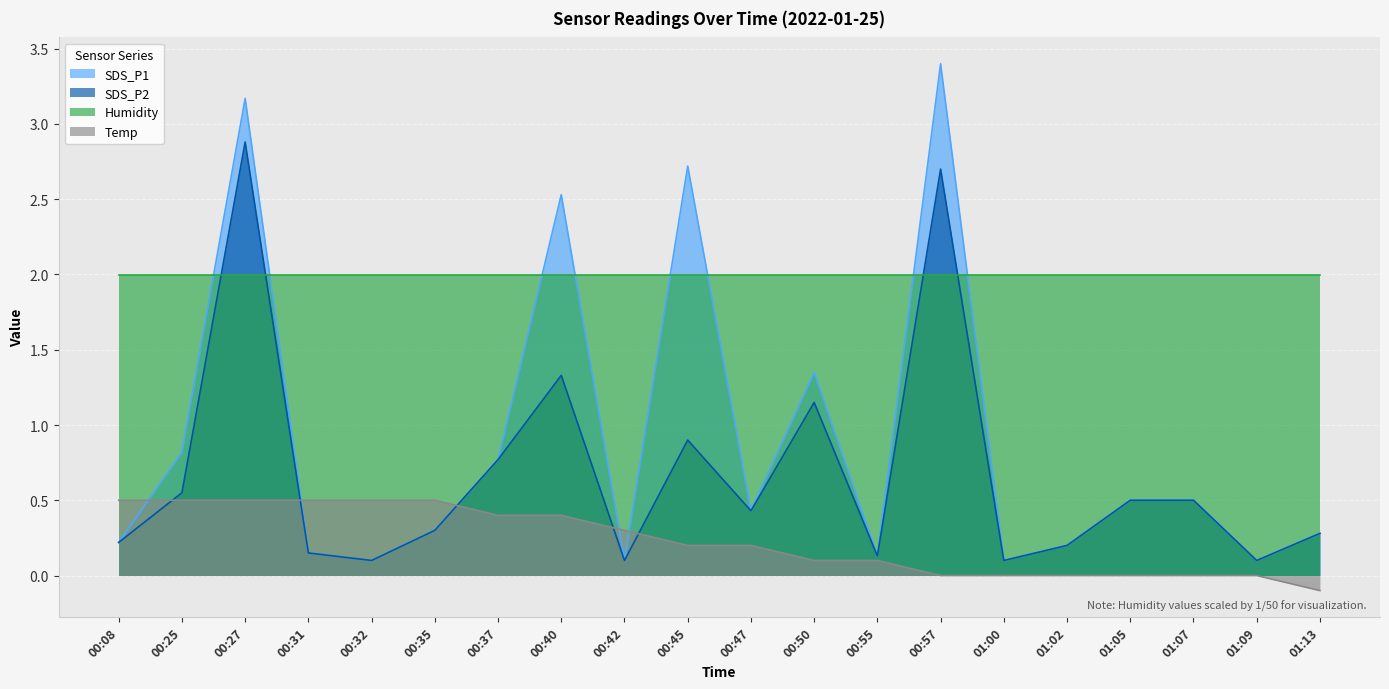

Read the SDS_P1 value at 01:00.

0.1